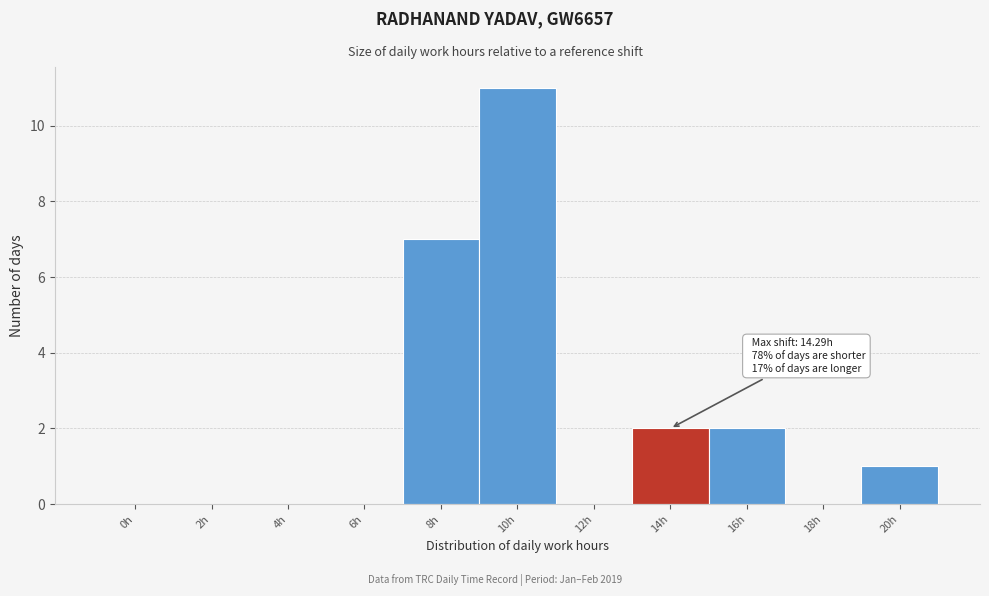

Reading left to right, list all the values displayed in this chart.

0h=0	2h=0	4h=0	6h=0	8h=7	10h=11	12h=0	14h=2	16h=2	18h=0	20h=1